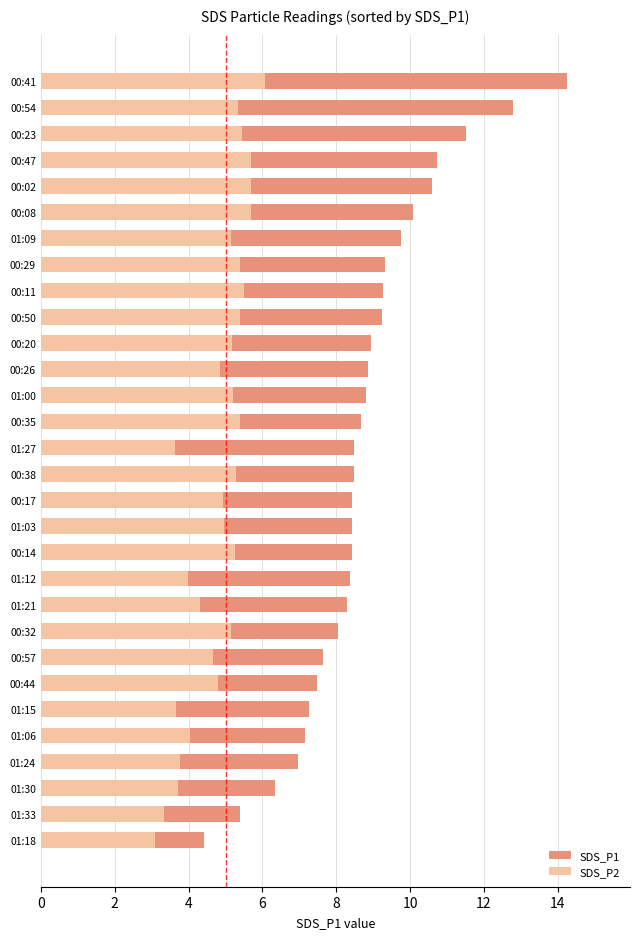

At how many categories does at least one series exceed 5?

29